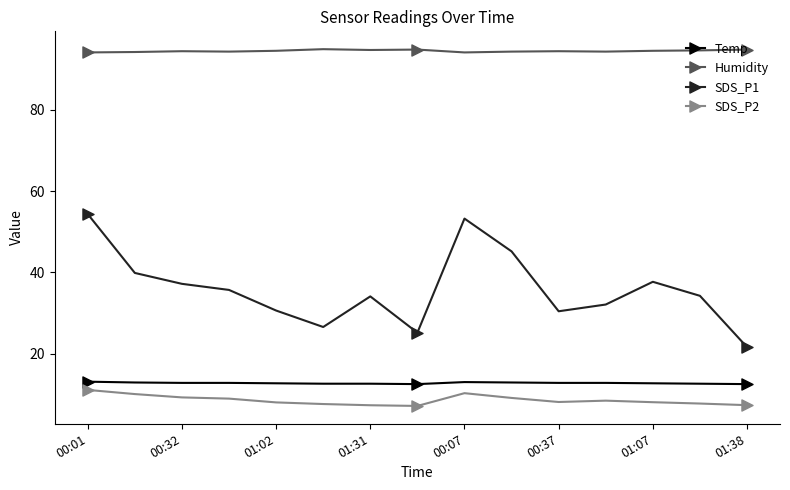

What is the average value of the Humidity series?

94.5